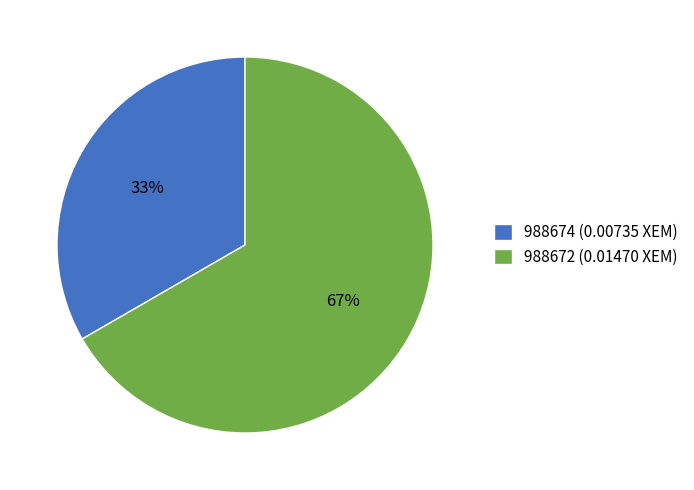

Is the sum of 988674 (0.00735 XEM) and 988672 (0.01470 XEM) greater than half?

Yes